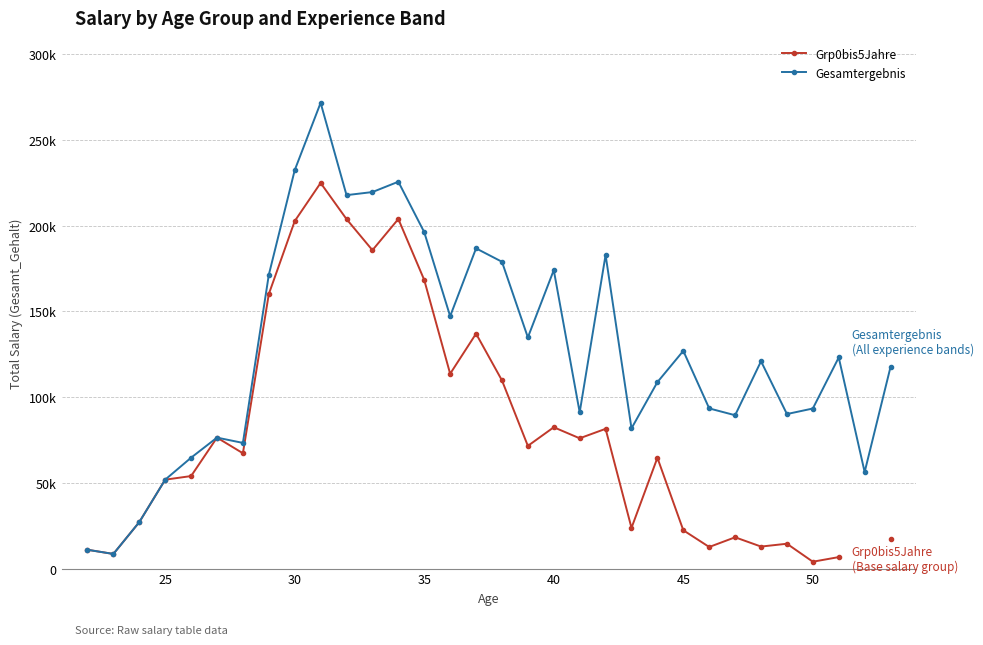

True or false: Grp0bis5Jahre and Gesamtergebnis intersect in this chart.

False